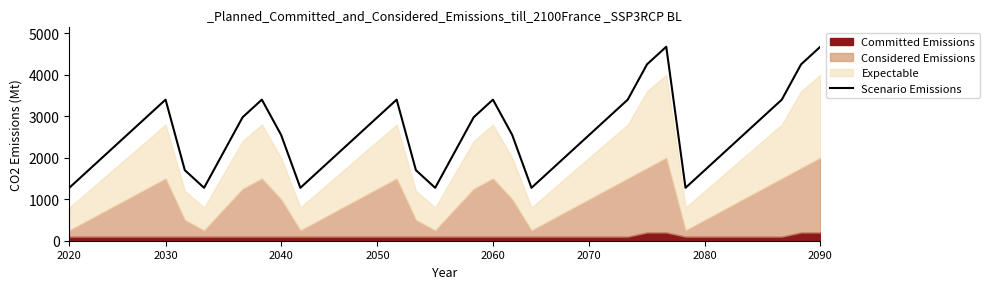

What is the maximum value for Scenario Emissions?

4675